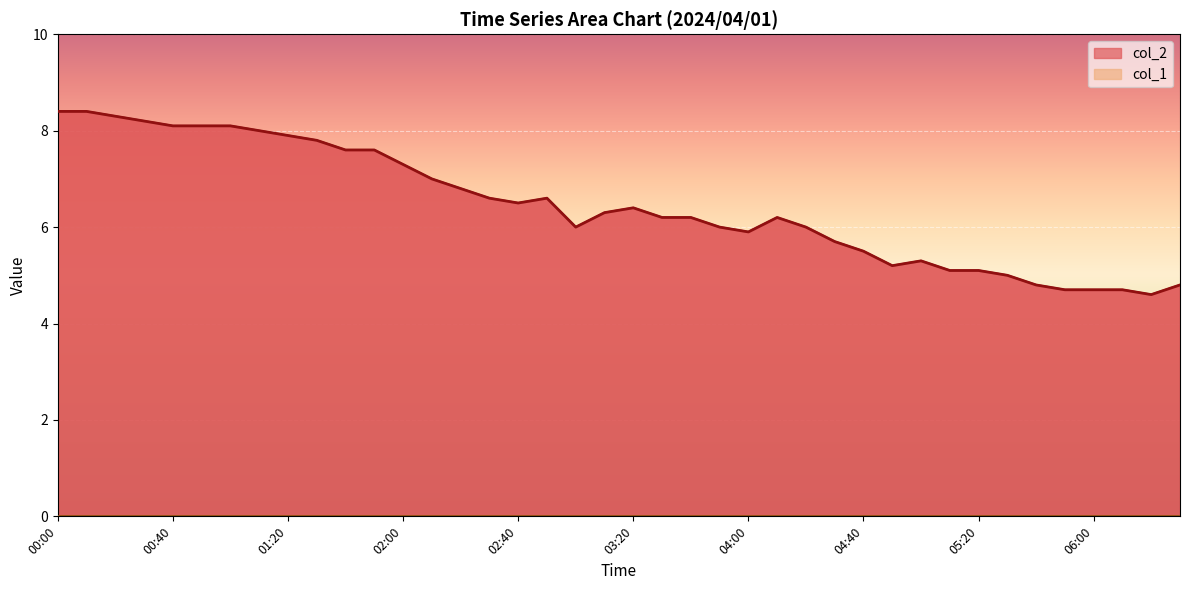

What is the label of the 15th point from the right?

04:10